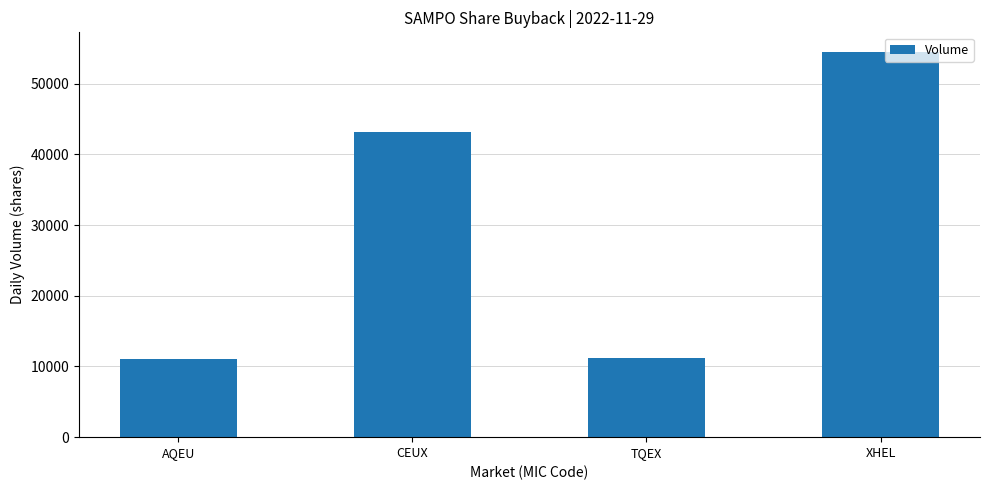

At which label is the value closest to 32803?

CEUX